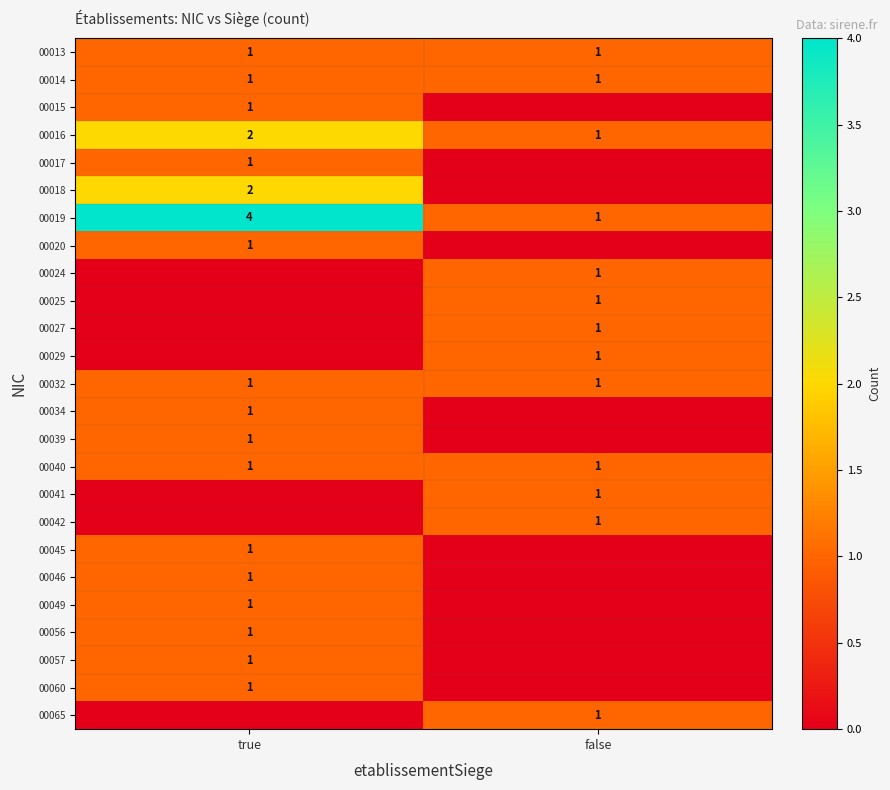

The 00027 series shows 1 at false. True or false?

True